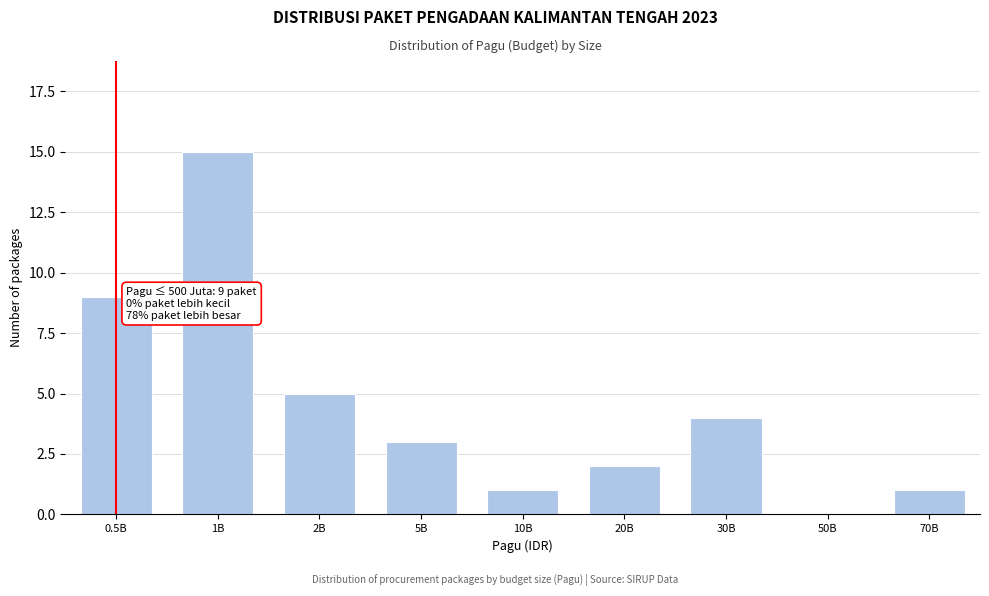

Reading left to right, what are all the values shown in this chart?

0.5B=9	1B=15	2B=5	5B=3	10B=1	20B=2	30B=4	50B=0	70B=1